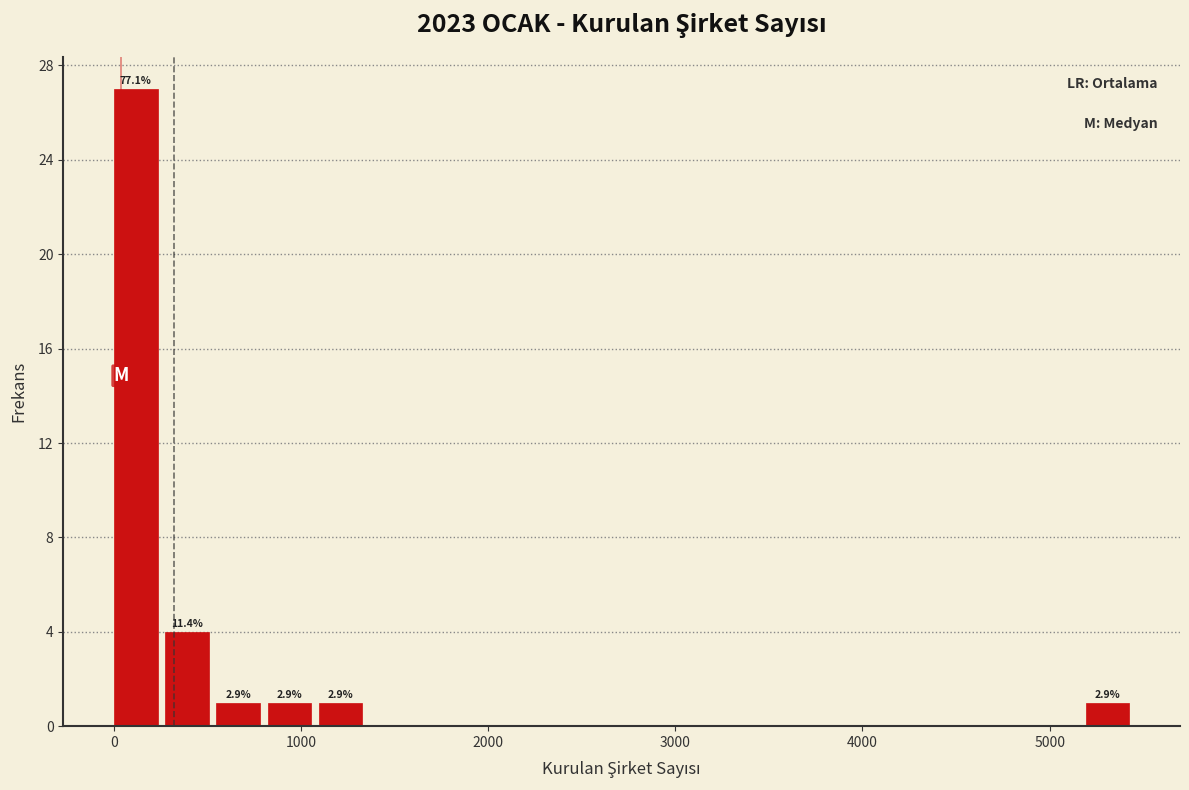

Around what value on the x-axis is the tallest bar? Give the approximate position of its centre, as read against the axis.

100